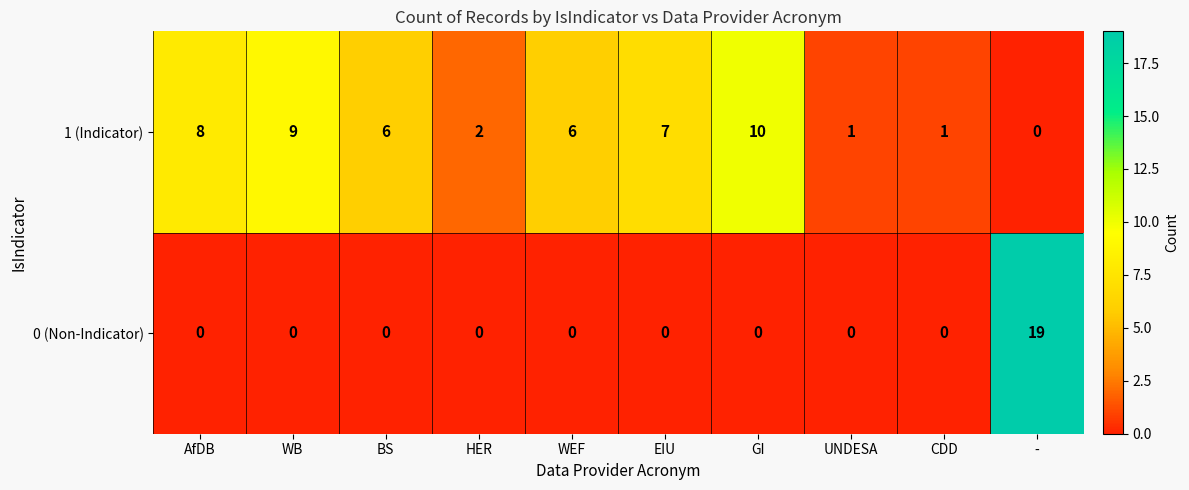

Rank the series by their maximum value, from highest to lowest.

0 (Non-Indicator), 1 (Indicator)